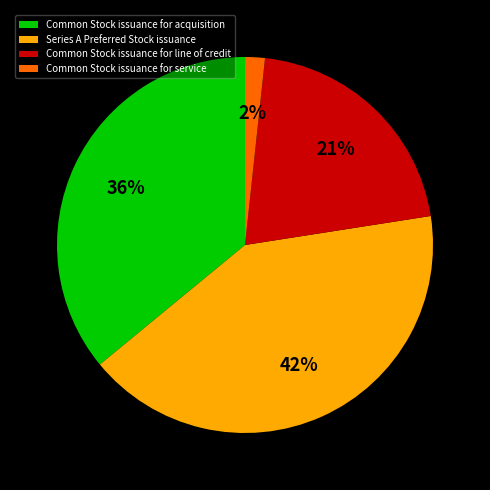

To the nearest percent, what is the difference between the Common Stock issuance for acquisition and Series A Preferred Stock issuance slice percentages?

6%